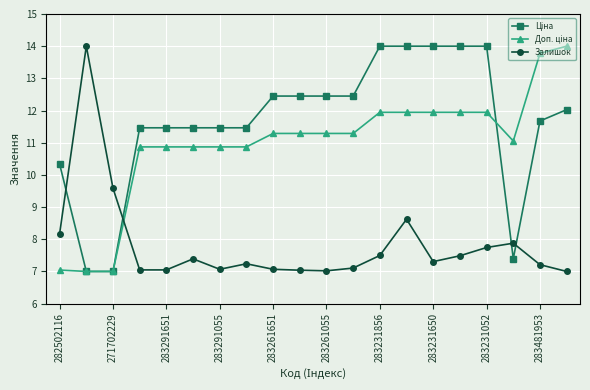

Which series has the largest total across all categories?

Ціна